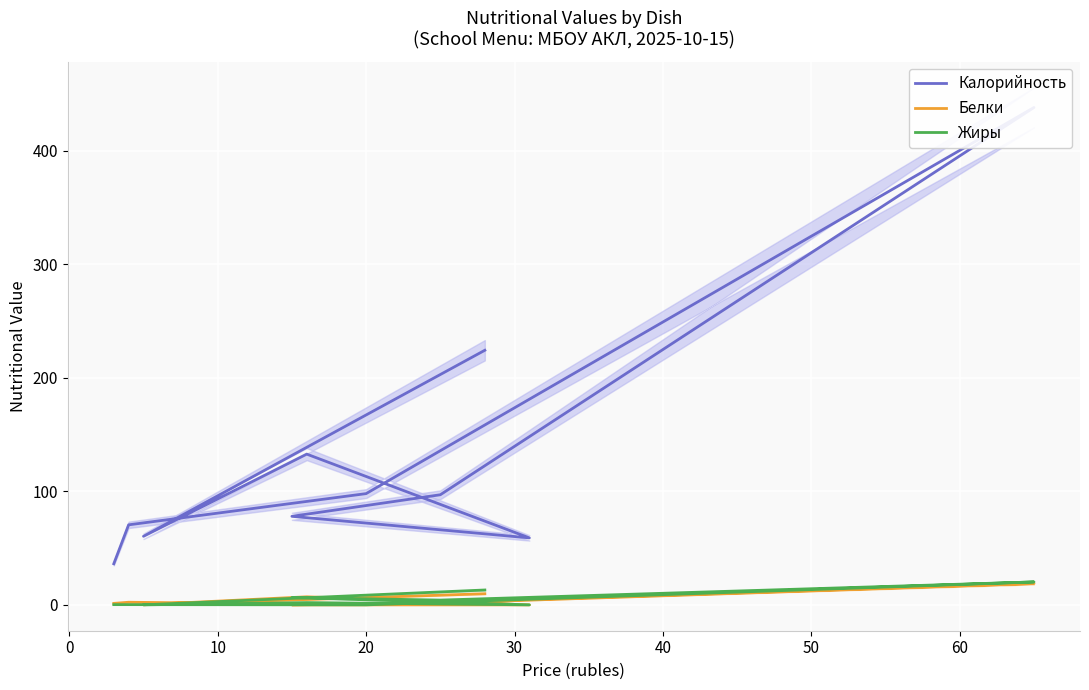

Count the number of categories in the chart.

10